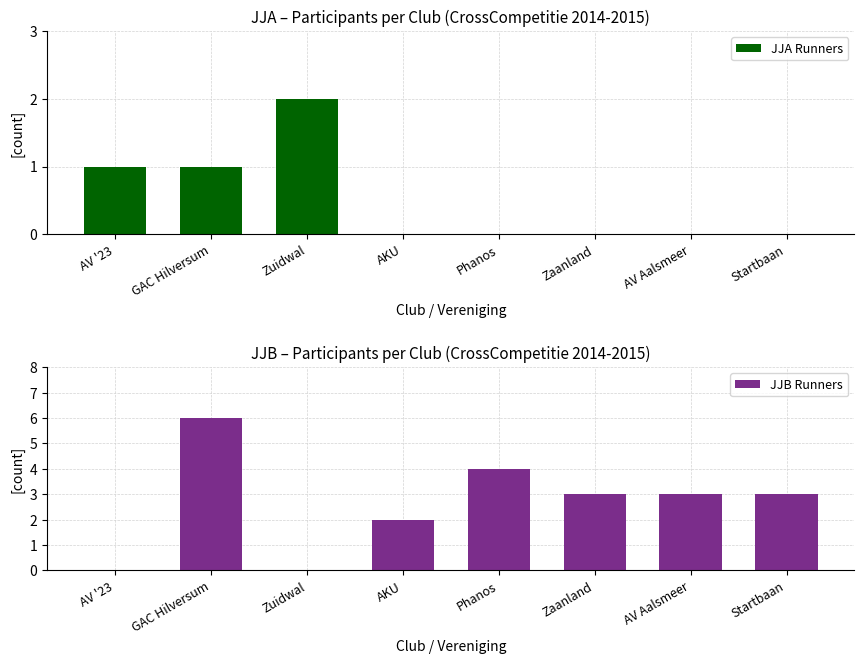

Reading left to right, list all the values displayed in this chart.

JJA Runners: 1	1	2	0	0	0	0	0
JJB Runners: 0	6	0	2	4	3	3	3